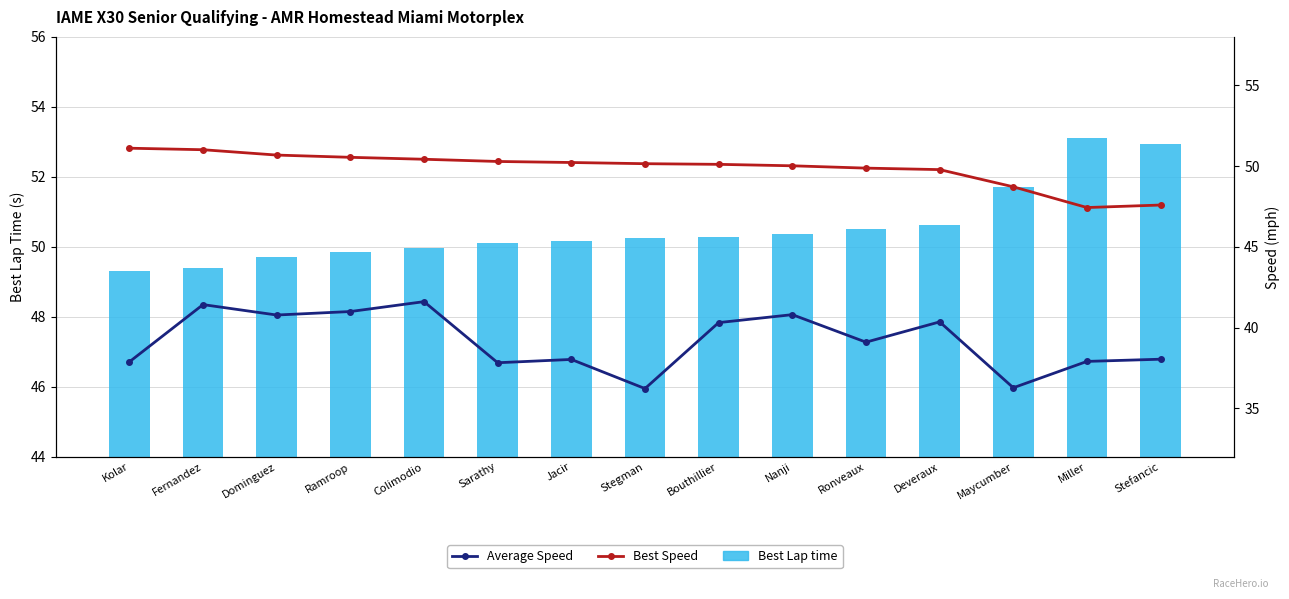

Reading left to right, transcribe all the data shown in this chart.

Best Lap time: Kolar=49.3	Fernandez=49.4	Dominguez=49.7	Ramroop=49.9	Colimodio=50.0	Sarathy=50.1	Jacir=50.2	Stegman=50.2	Bouthillier=50.3	Nanji=50.4	Ronveaux=50.5	Deveraux=50.6	Maycumber=51.7	Miller=53.1	Stefancic=53.0
Average Speed: Kolar=37.9	Fernandez=41.4	Dominguez=40.8	Ramroop=41.0	Colimodio=41.6	Sarathy=37.8	Jacir=38.0	Stegman=36.2	Bouthillier=40.3	Nanji=40.8	Ronveaux=39.1	Deveraux=40.4	Maycumber=36.3	Miller=37.9	Stefancic=38.0
Best Speed: Kolar=51.1	Fernandez=51.0	Dominguez=50.7	Ramroop=50.5	Colimodio=50.4	Sarathy=50.3	Jacir=50.2	Stegman=50.1	Bouthillier=50.1	Nanji=50.0	Ronveaux=49.9	Deveraux=49.8	Maycumber=48.7	Miller=47.4	Stefancic=47.6